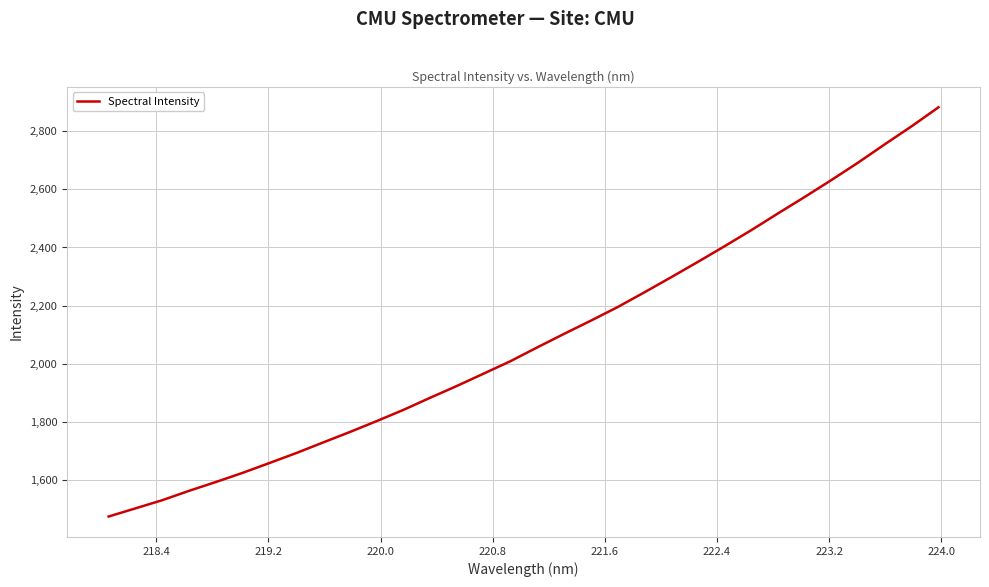

Reading left to right, what are all the values shown in this chart?

1475.7	1503.6	1531.7	1563.9	1594.2	1625.6	1659.5	1693.6	1730.0	1765.9	1803.3	1842.0	1883.6	1924.3	1966.7	2009.4	2056.7	2103.1	2148.4	2195.1	2245.7	2297.6	2350.4	2404.3	2459.5	2517.2	2573.8	2632.1	2692.1	2755.1	2816.9	2881.8